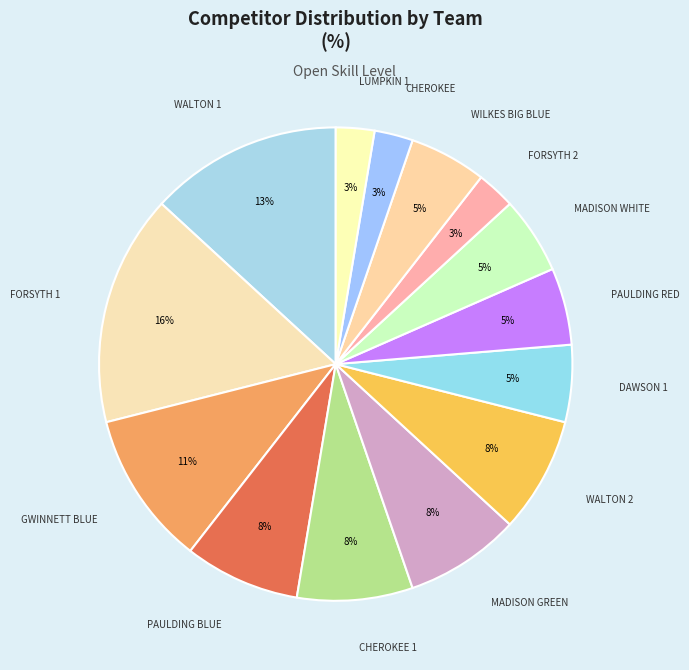

How many segments does this pie chart have?

14